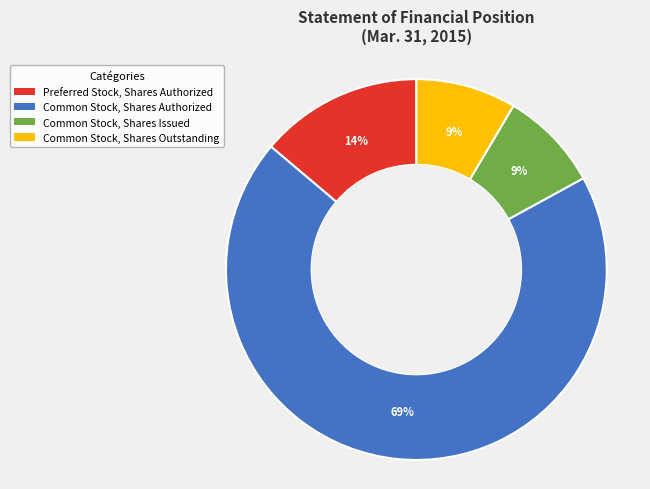

Is the sum of Common Stock, Shares Outstanding and Preferred Stock, Shares Authorized greater than half?

No